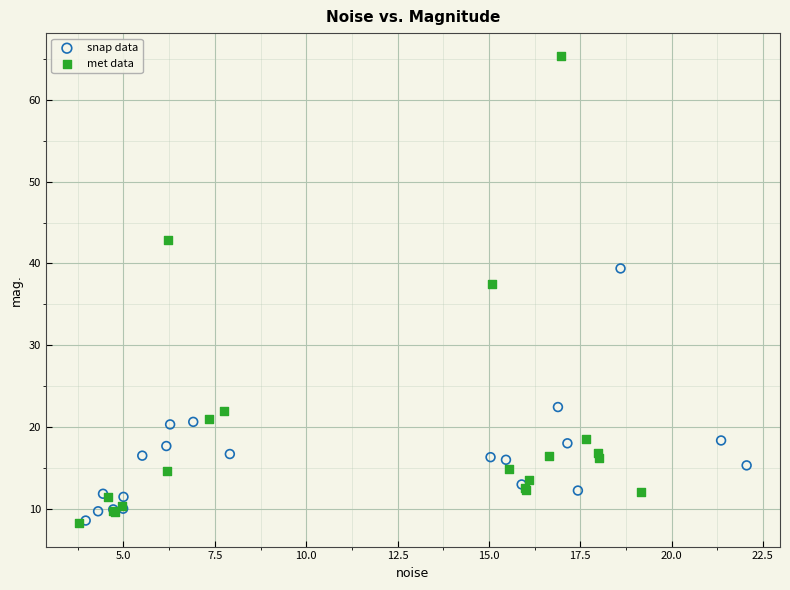

Which series reaches the maximum Y coordinate?

met data